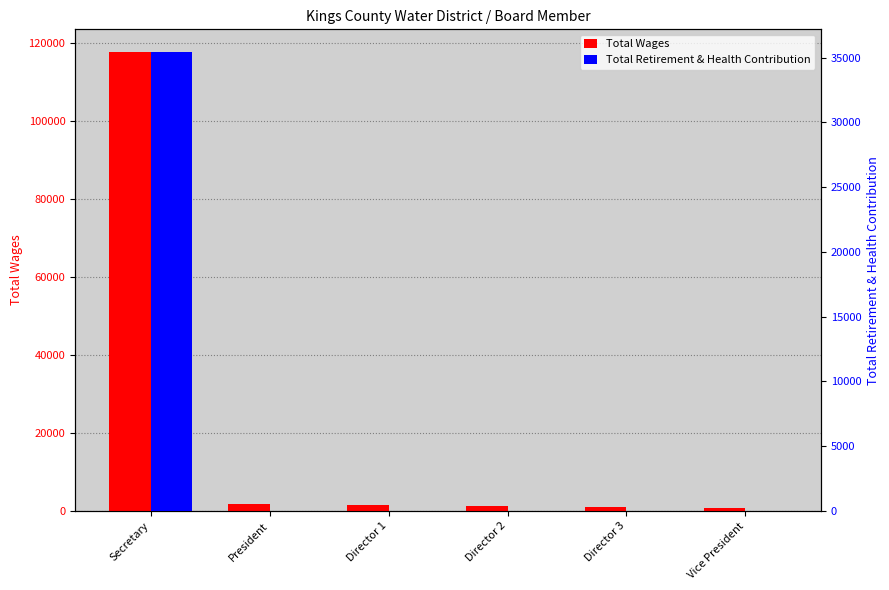

At how many categories does at least one series exceed 106490?

1